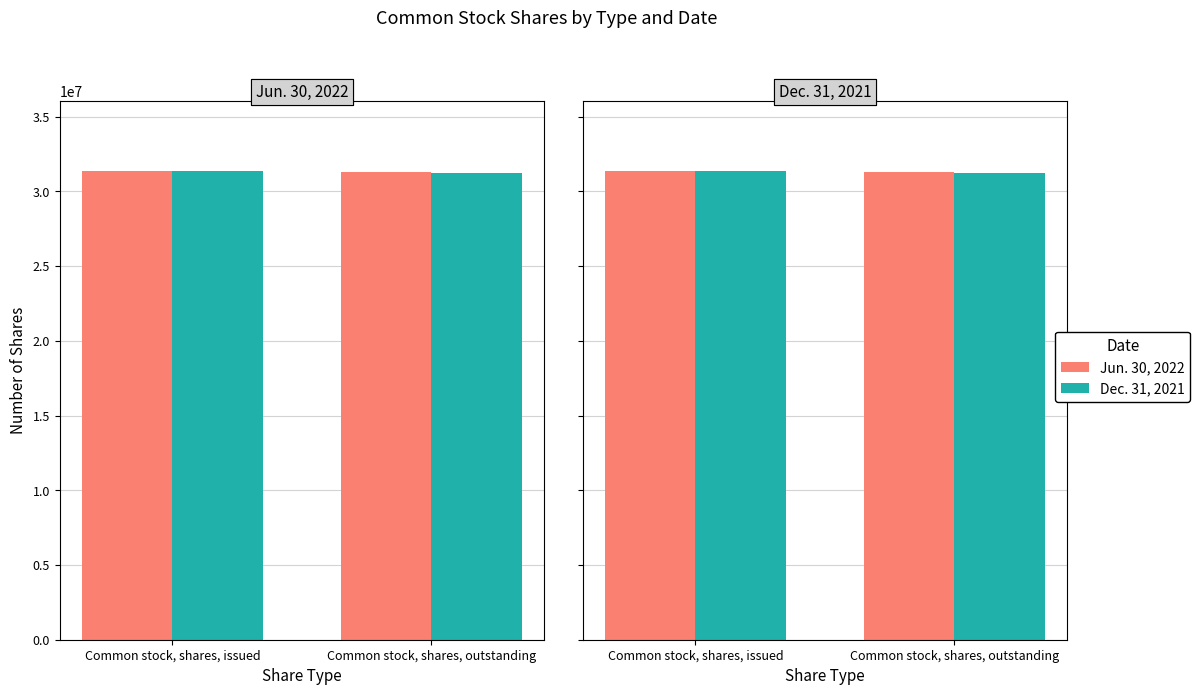

What is the difference between the maximum and minimum values in the Jun. 30, 2022 series?

81794